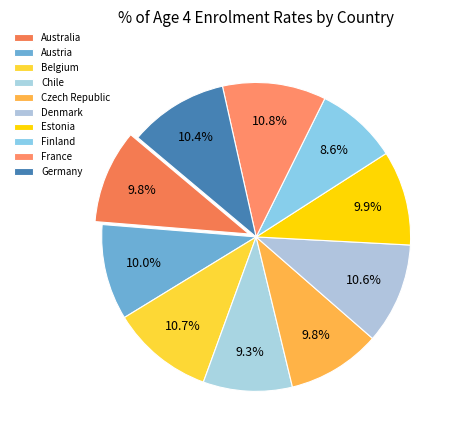

What is the smallest slice in the pie chart?

Finland